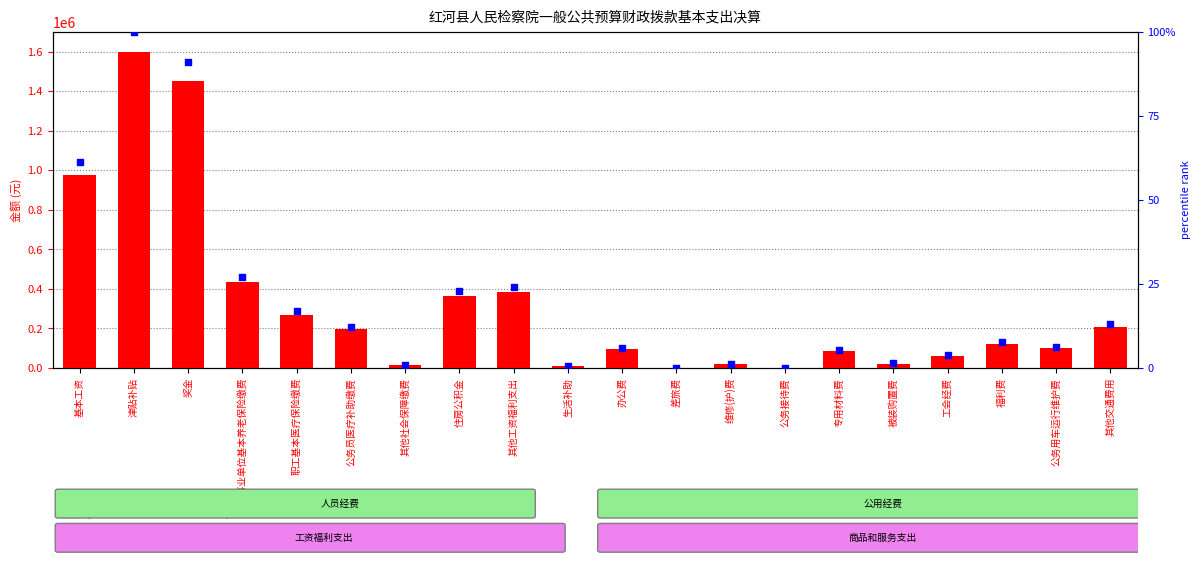

Which series contains the highest Y value?

count